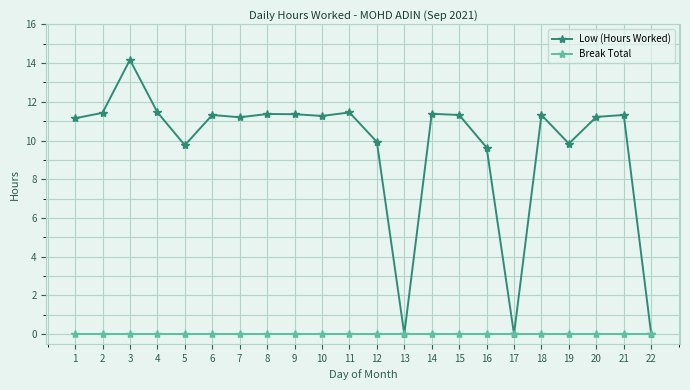

At which category is the sum across all series the highest?

3